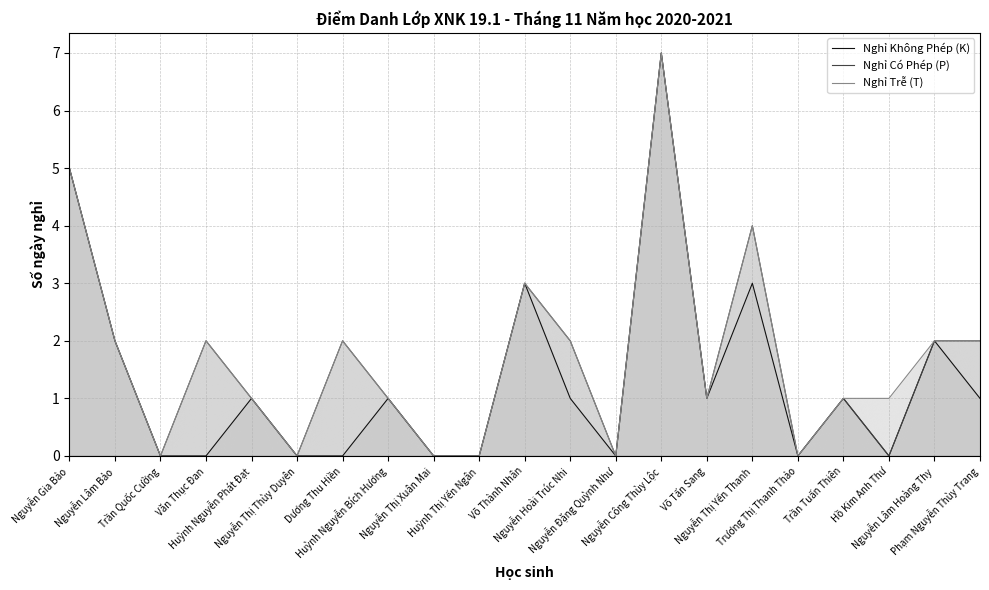

Where is Nghỉ Không Phép (K) nearest to the value 3?

Võ Thành Nhân